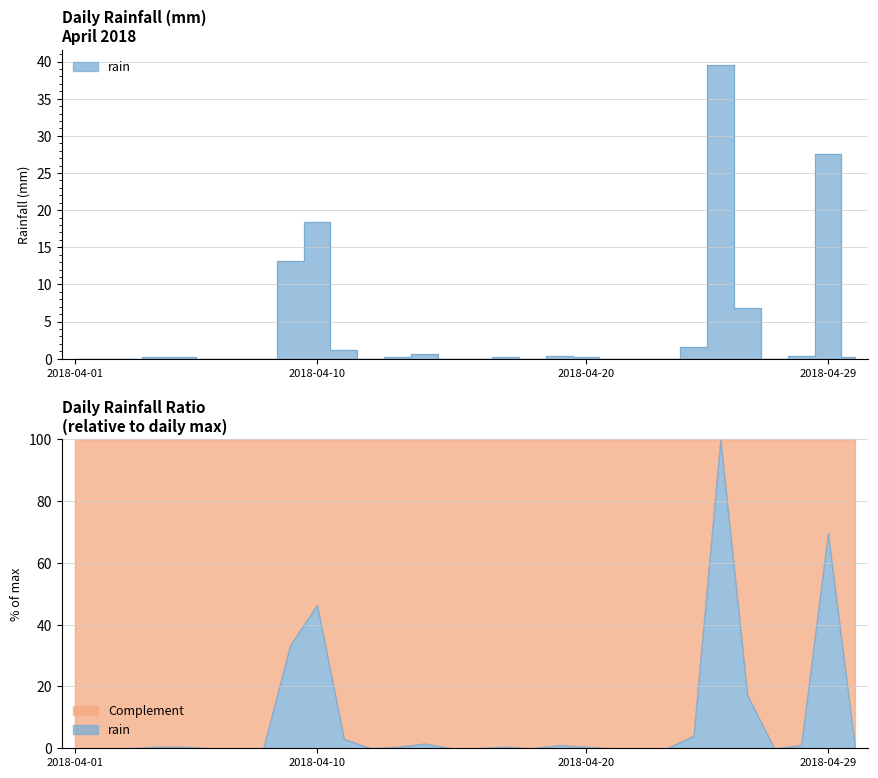

Does the chart display data point markers on the line(s)?

No